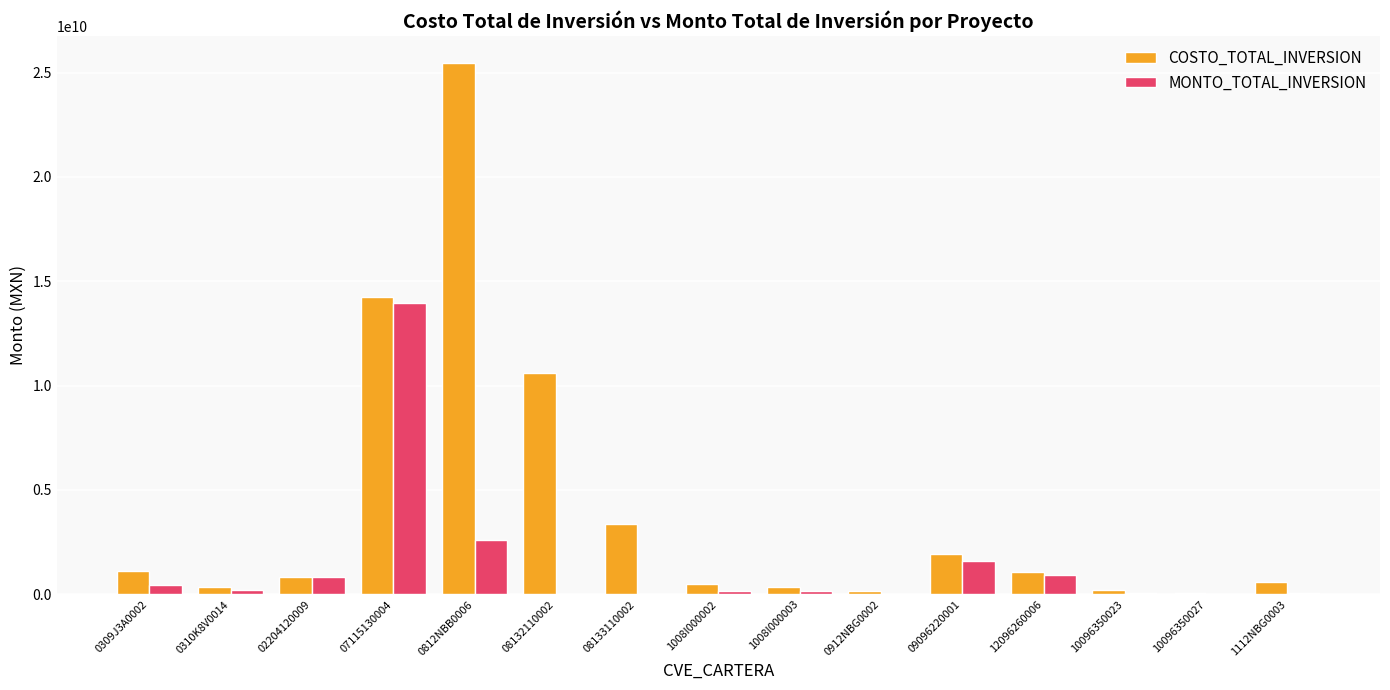

Count the number of categories in the chart.

15